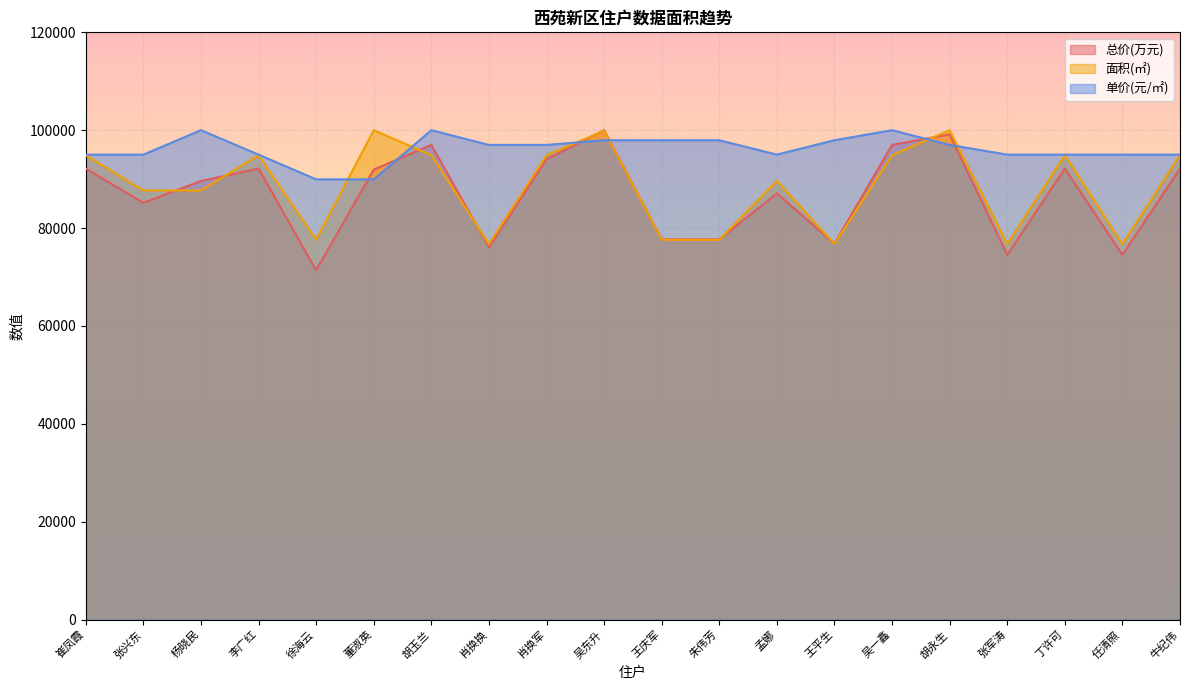

Which series changed the most between 胡永生 and 任清照?

总价(万元)